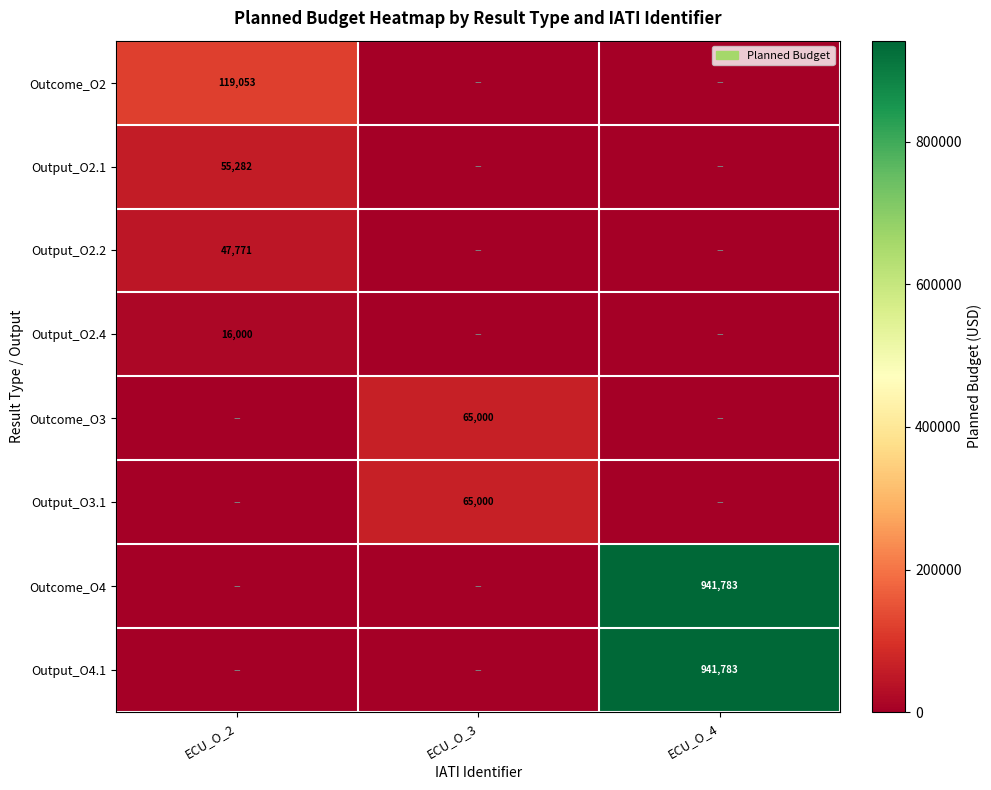

True or false: Outcome_O3 has a value of 65000 at ECU_O_3.

True